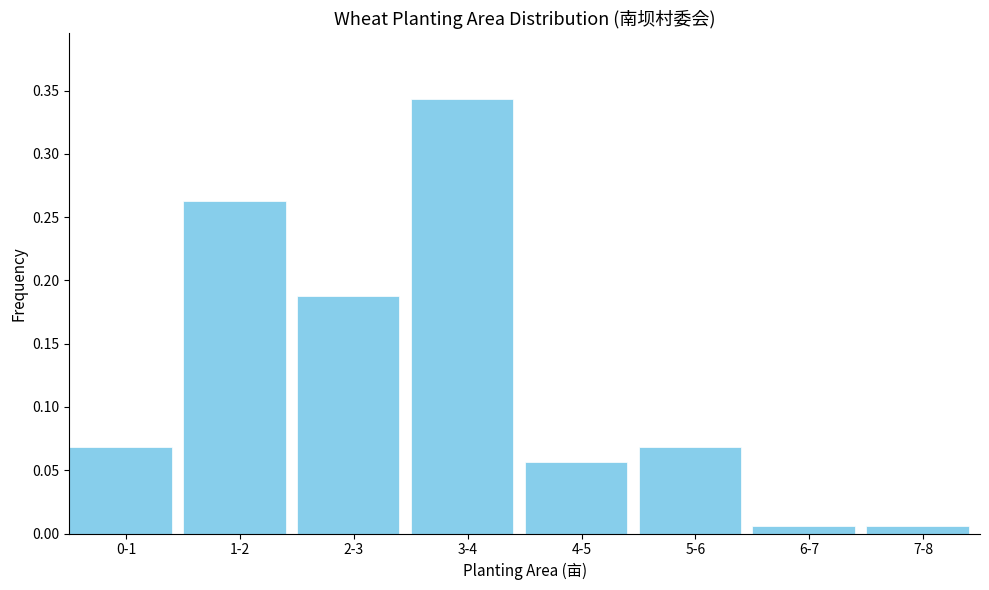

What is the sum of the values at 3-4 and 0-1?

0.4